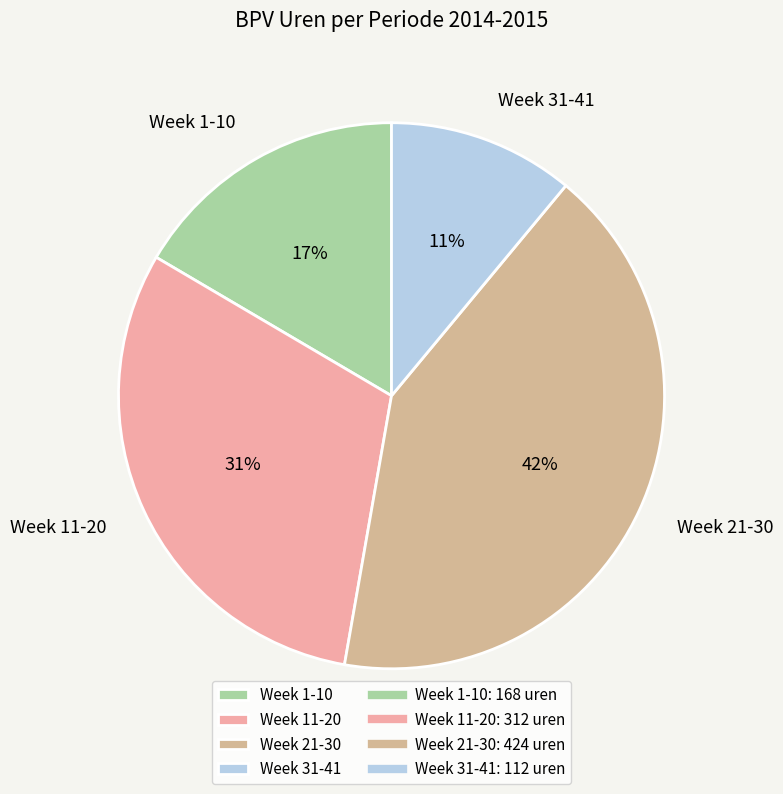

Which has a higher value, Week 11-20 or Week 31-41?

Week 11-20